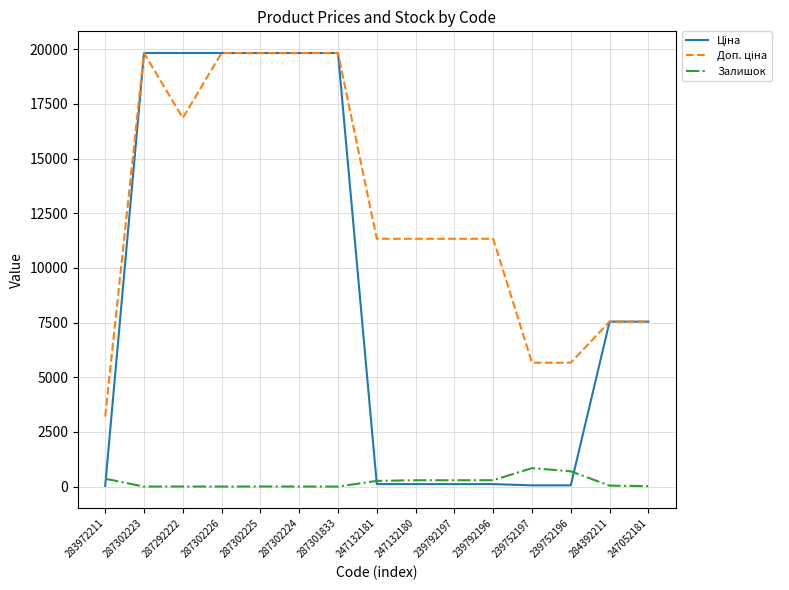

The Залишок series shows 290.0 at 239792196. True or false?

True